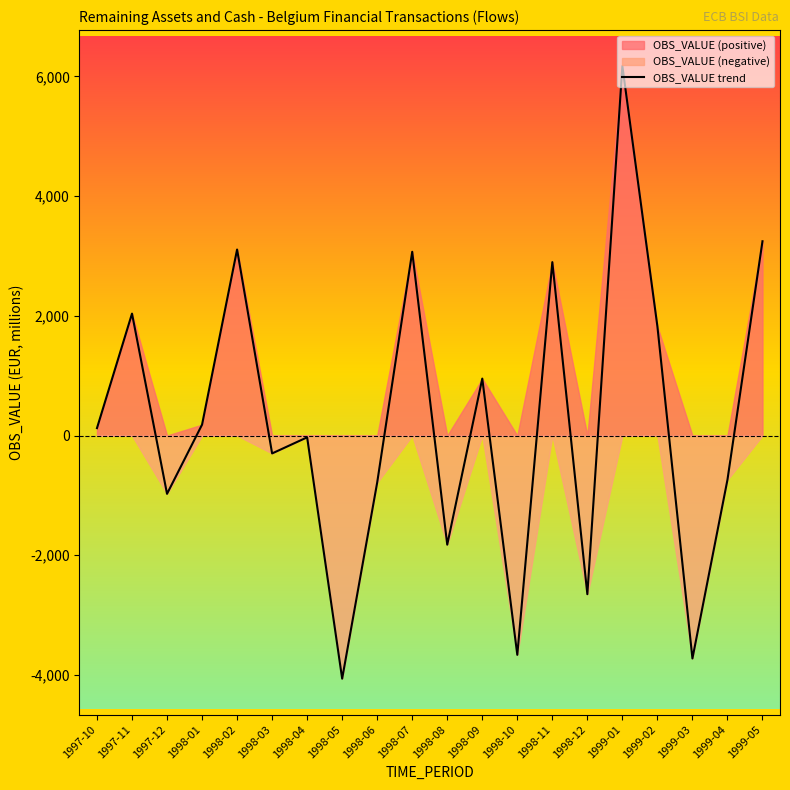

List the labels in order of value, smallest first.

1998-05, 1999-03, 1998-10, 1998-12, 1998-08, 1997-12, 1998-06, 1999-04, 1998-03, 1998-04, 1997-10, 1998-01, 1998-09, 1999-02, 1997-11, 1998-11, 1998-07, 1998-02, 1999-05, 1999-01